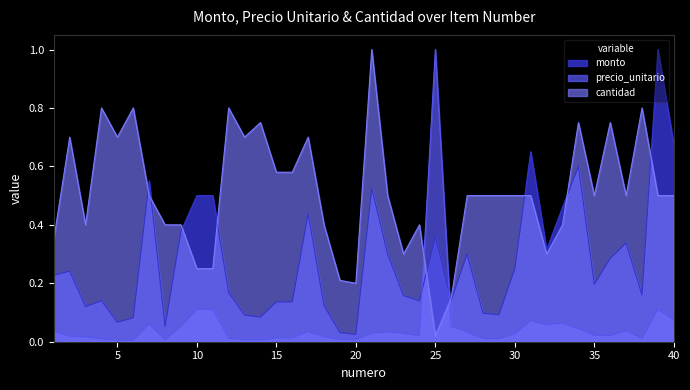

What is the maximum value for cantidad?

1.0